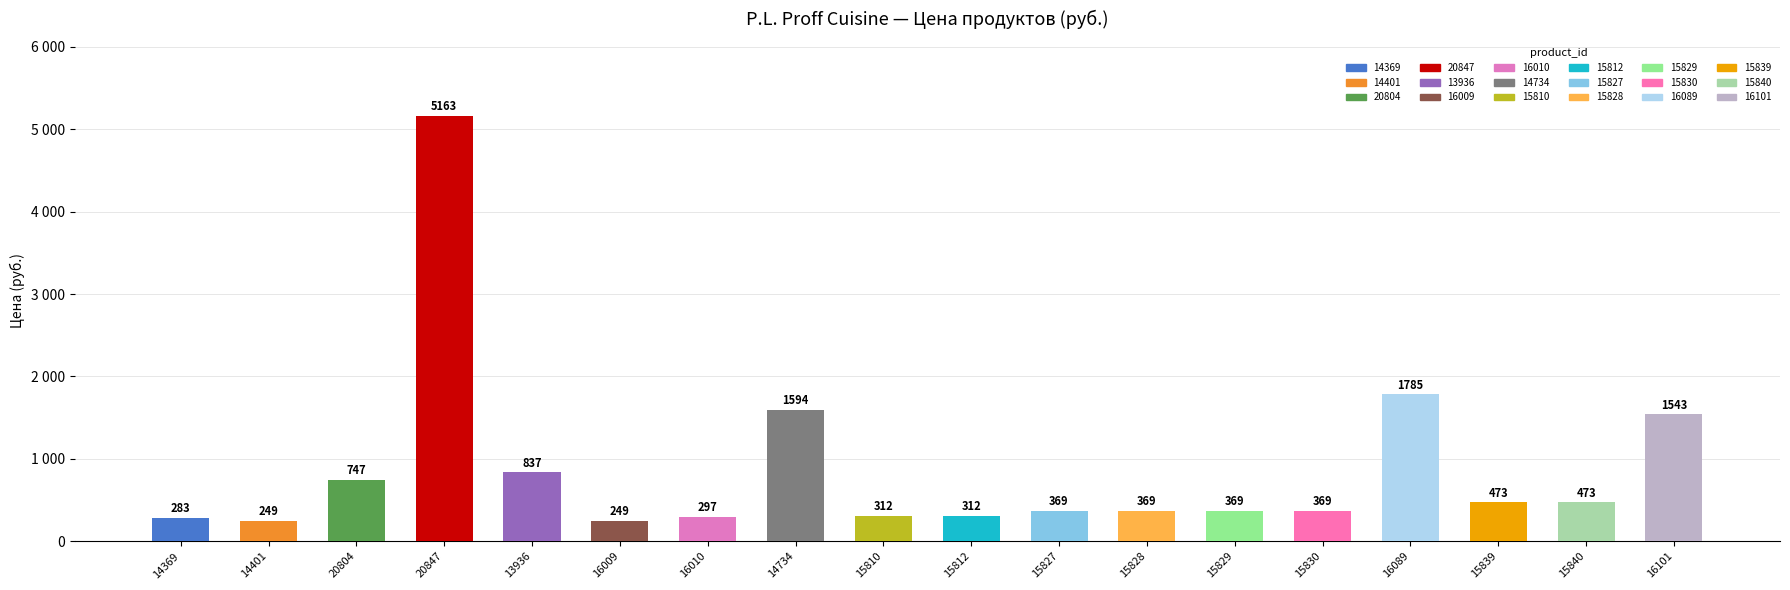

What is the label of the 11th bar from the left?

15827